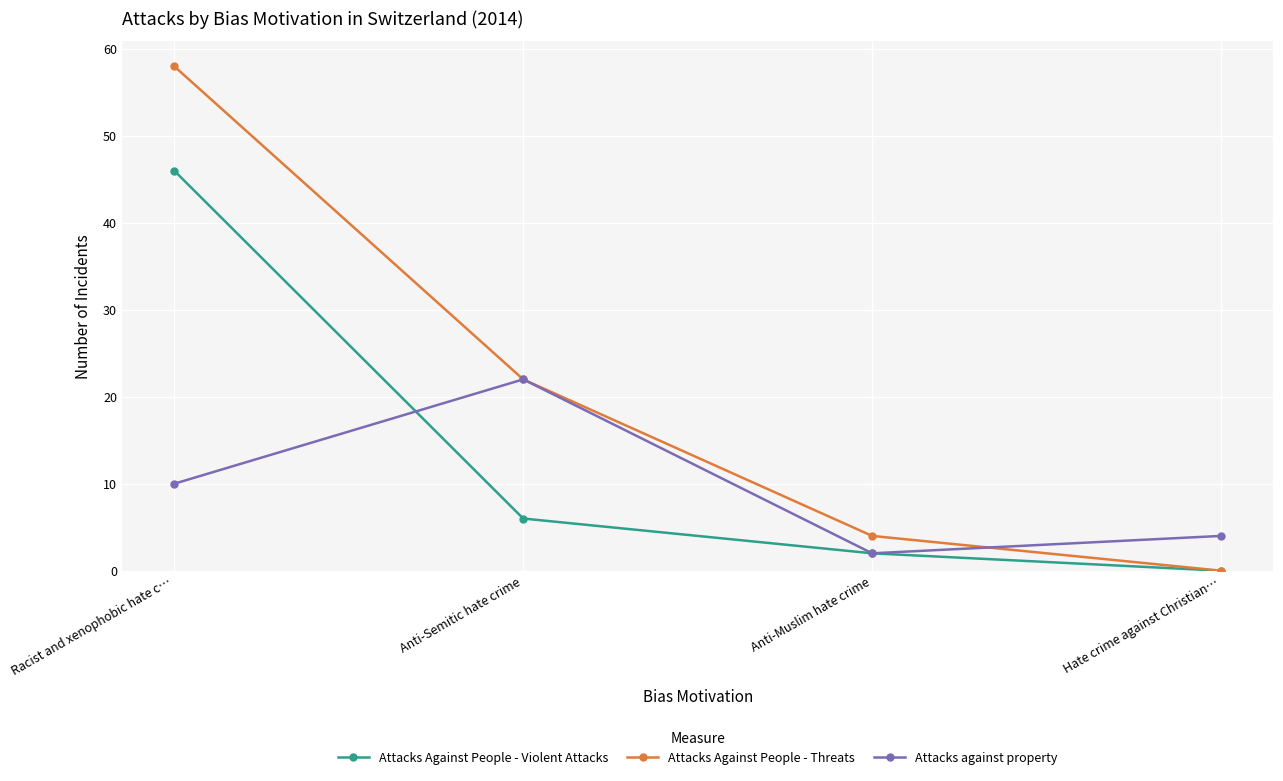

How many series are shown in this chart?

3